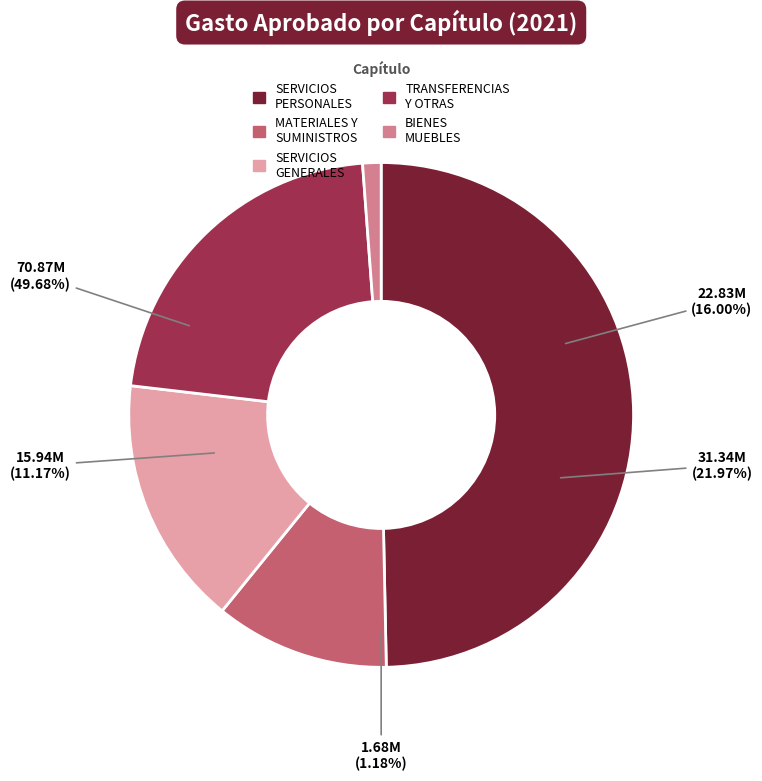

Is SERVICIOS GENERALES the majority of the pie?

No